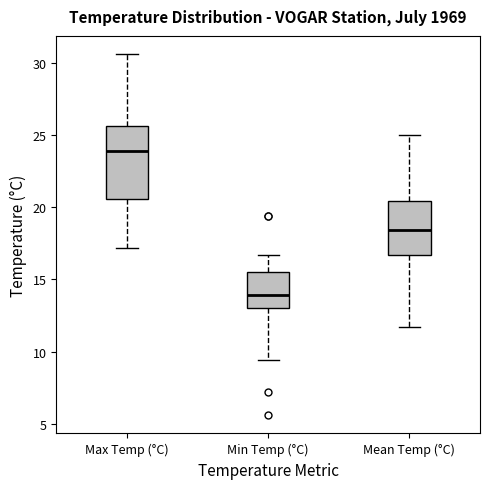

Reading left to right, read every box against the y-axis: the position of its median line, the range the box covers, and the ends of its whiskers. The values are not printed on the chart, so give them approximately, as read against the axis.

Max Temp (°C): median 24.0, box 20.5 to 25.5, whiskers 17.0 to 30.5
Min Temp (°C): median 14.0, box 13.0 to 15.5, whiskers 9.5 to 16.5
Mean Temp (°C): median 18.5, box 16.5 to 20.5, whiskers 11.5 to 25.0